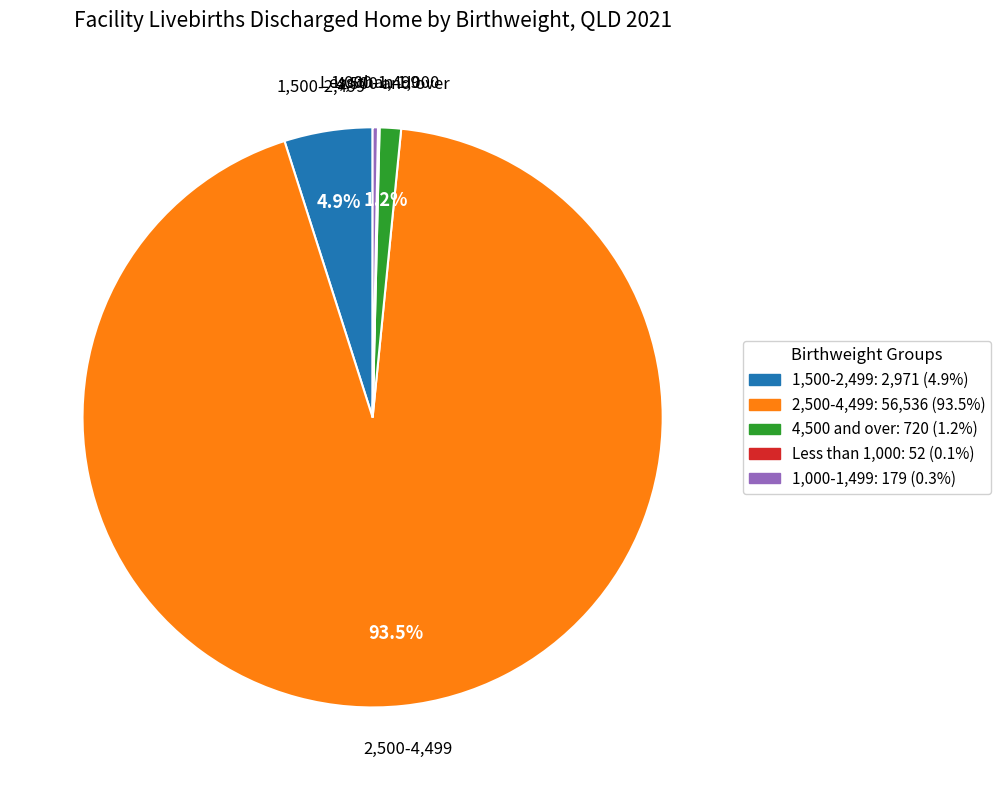

The 1,500-2,499 slice represents 5% of the pie. True or false?

True